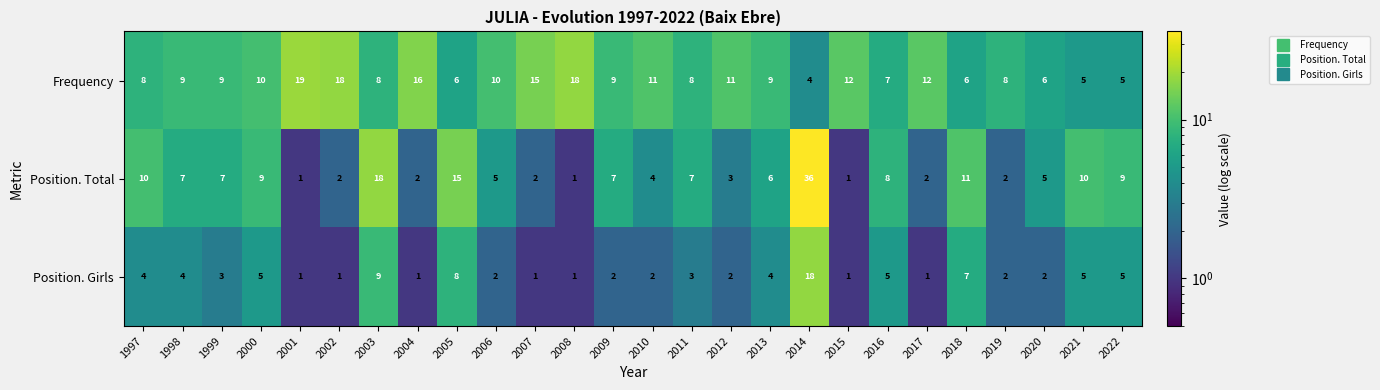

Is it true that Position. Girls equals 9 at 2000?

False